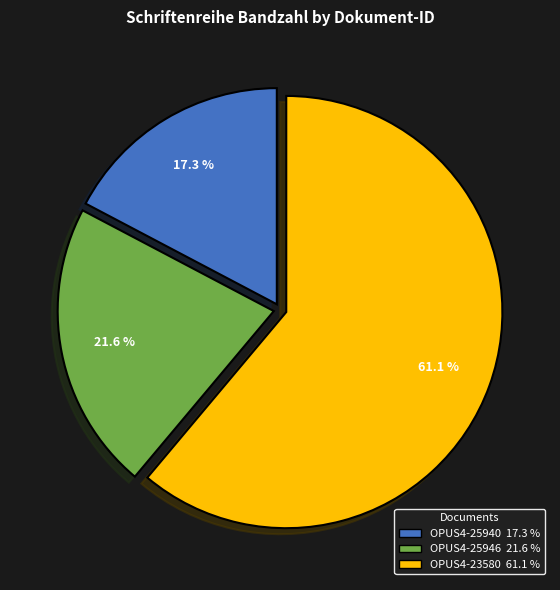

Rank the categories by value from highest to lowest.

OPUS4-23580, OPUS4-25946, OPUS4-25940